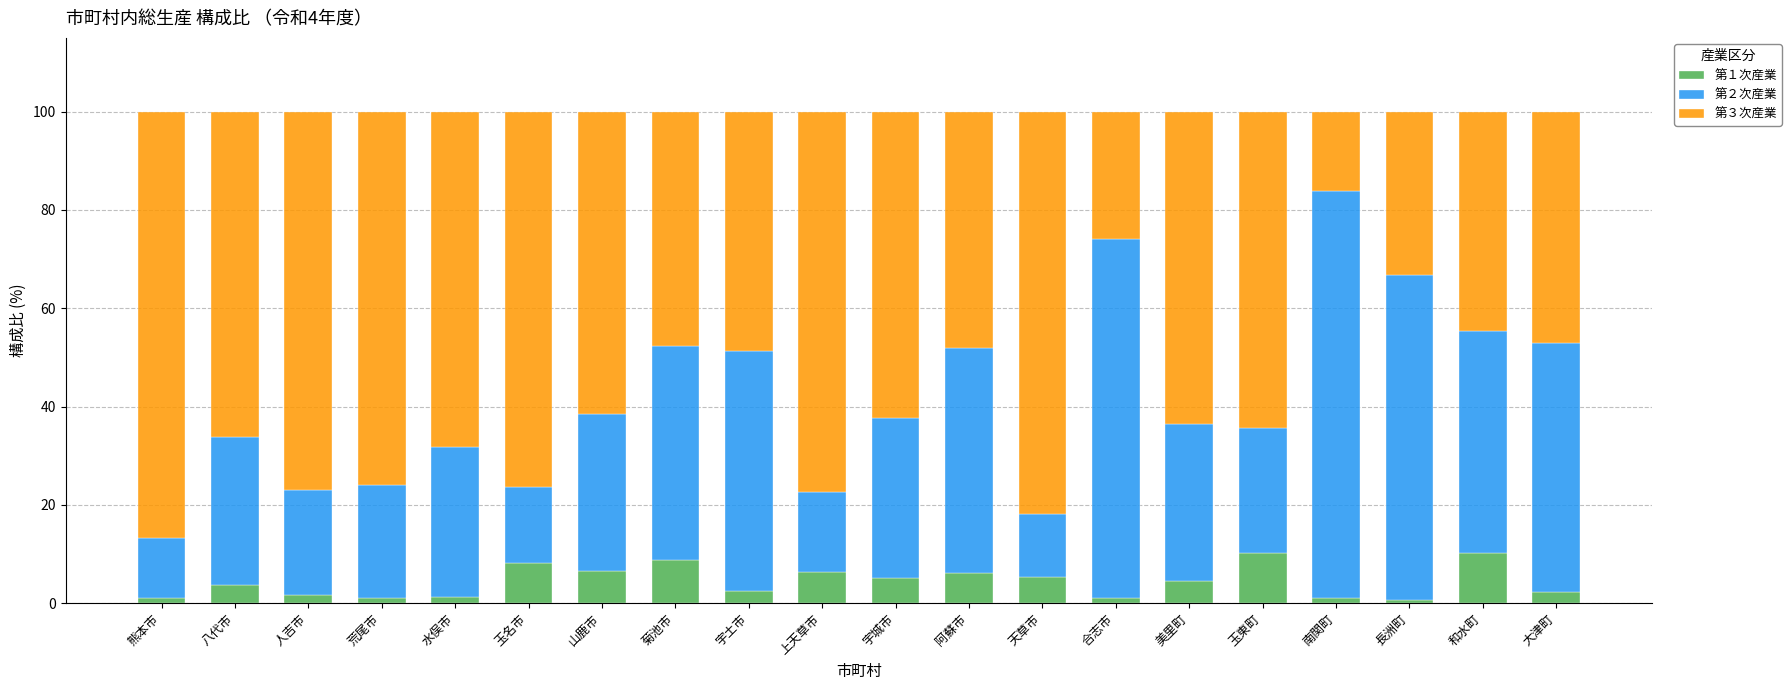

What is the approximate value of 第１次産業 at 八代市?

3.8